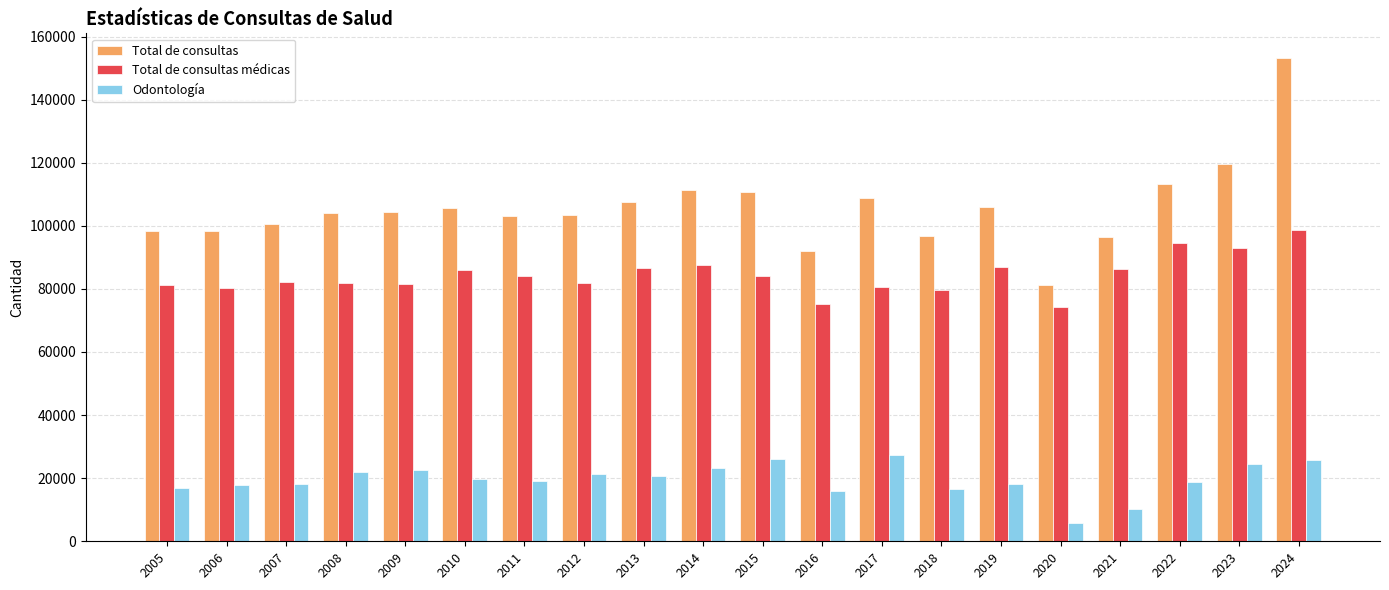

What is the minimum value shown in the chart?

5837